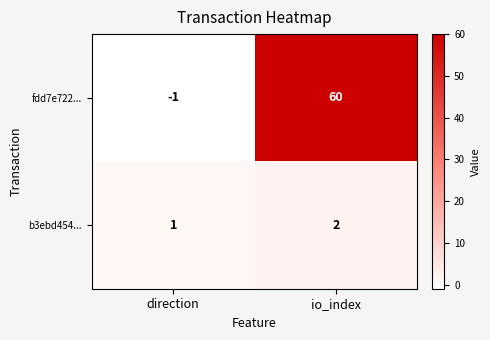

Is it true that fdd7e722... equals -2 at direction?

False